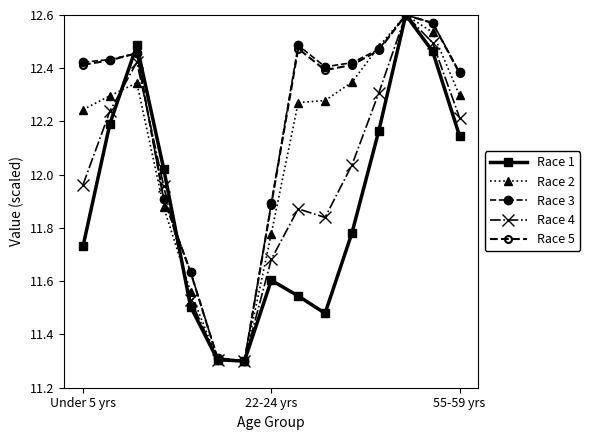

Count the number of data series in this chart.

5